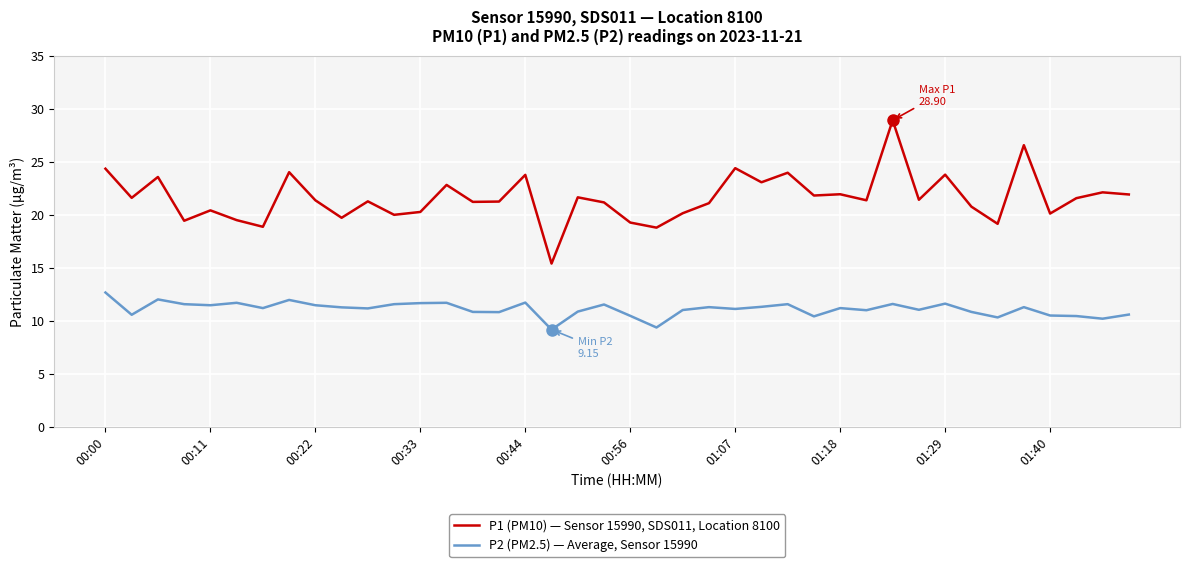

What is the difference between the maximum and minimum values in the P1 (PM10) — Sensor 15990, SDS011, Location 8100 series?

13.5